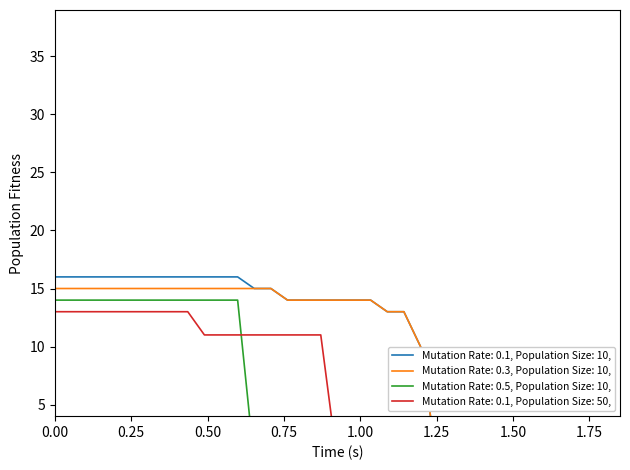

How many data points does each series have?

35